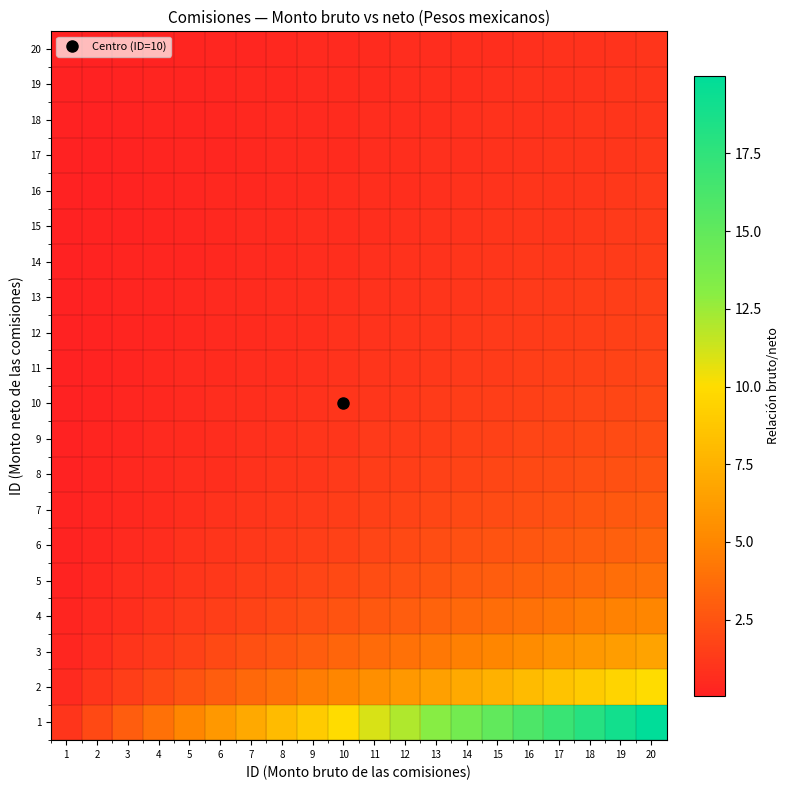

Reading left to right, extract all data points from this chart.

1: 1=1.0	2=2.0	3=3.0	4=4.0	5=5.0	6=6.0	7=7.0	8=8.0	9=9.0	10=10.0	11=11.0	12=12.0	13=13.0	14=14.0	15=15.0	16=16.0	17=17.0	18=18.0	19=19.0	20=20.0
2: 1=0.5	2=1.0	3=1.5	4=2.0	5=2.5	6=3.0	7=3.5	8=4.0	9=4.5	10=5.0	11=5.5	12=6.0	13=6.5	14=7.0	15=7.5	16=8.0	17=8.5	18=9.0	19=9.5	20=10.0
3: 1=0.3	2=0.7	3=1.0	4=1.3	5=1.7	6=2.0	7=2.3	8=2.7	9=3.0	10=3.3	11=3.7	12=4.0	13=4.3	14=4.7	15=5.0	16=5.3	17=5.7	18=6.0	19=6.3	20=6.7
4: 1=0.2	2=0.5	3=0.7	4=1.0	5=1.2	6=1.5	7=1.7	8=2.0	9=2.2	10=2.5	11=2.7	12=3.0	13=3.2	14=3.5	15=3.7	16=4.0	17=4.2	18=4.5	19=4.7	20=5.0
5: 1=0.2	2=0.4	3=0.6	4=0.8	5=1.0	6=1.2	7=1.4	8=1.6	9=1.8	10=2.0	11=2.2	12=2.4	13=2.6	14=2.8	15=3.0	16=3.2	17=3.4	18=3.6	19=3.8	20=4.0
6: 1=0.2	2=0.3	3=0.5	4=0.7	5=0.8	6=1.0	7=1.2	8=1.3	9=1.5	10=1.7	11=1.8	12=2.0	13=2.2	14=2.3	15=2.5	16=2.7	17=2.8	18=3.0	19=3.2	20=3.3
7: 1=0.1	2=0.3	3=0.4	4=0.6	5=0.7	6=0.9	7=1.0	8=1.1	9=1.3	10=1.4	11=1.6	12=1.7	13=1.9	14=2.0	15=2.1	16=2.3	17=2.4	18=2.6	19=2.7	20=2.9
8: 1=0.1	2=0.2	3=0.4	4=0.5	5=0.6	6=0.7	7=0.9	8=1.0	9=1.1	10=1.2	11=1.4	12=1.5	13=1.6	14=1.7	15=1.9	16=2.0	17=2.1	18=2.2	19=2.4	20=2.5
9: 1=0.1	2=0.2	3=0.3	4=0.4	5=0.6	6=0.7	7=0.8	8=0.9	9=1.0	10=1.1	11=1.2	12=1.3	13=1.4	14=1.6	15=1.7	16=1.8	17=1.9	18=2.0	19=2.1	20=2.2
10: 1=0.1	2=0.2	3=0.3	4=0.4	5=0.5	6=0.6	7=0.7	8=0.8	9=0.9	10=1.0	11=1.1	12=1.2	13=1.3	14=1.4	15=1.5	16=1.6	17=1.7	18=1.8	19=1.9	20=2.0
11: 1=0.1	2=0.2	3=0.3	4=0.4	5=0.5	6=0.5	7=0.6	8=0.7	9=0.8	10=0.9	11=1.0	12=1.1	13=1.2	14=1.3	15=1.4	16=1.5	17=1.5	18=1.6	19=1.7	20=1.8
12: 1=0.1	2=0.2	3=0.2	4=0.3	5=0.4	6=0.5	7=0.6	8=0.7	9=0.7	10=0.8	11=0.9	12=1.0	13=1.1	14=1.2	15=1.2	16=1.3	17=1.4	18=1.5	19=1.6	20=1.7
13: 1=0.1	2=0.2	3=0.2	4=0.3	5=0.4	6=0.5	7=0.5	8=0.6	9=0.7	10=0.8	11=0.8	12=0.9	13=1.0	14=1.1	15=1.2	16=1.2	17=1.3	18=1.4	19=1.5	20=1.5
14: 1=0.1	2=0.1	3=0.2	4=0.3	5=0.4	6=0.4	7=0.5	8=0.6	9=0.6	10=0.7	11=0.8	12=0.9	13=0.9	14=1.0	15=1.1	16=1.1	17=1.2	18=1.3	19=1.4	20=1.4
15: 1=0.1	2=0.1	3=0.2	4=0.3	5=0.3	6=0.4	7=0.5	8=0.5	9=0.6	10=0.7	11=0.7	12=0.8	13=0.9	14=0.9	15=1.0	16=1.1	17=1.1	18=1.2	19=1.3	20=1.3
16: 1=0.1	2=0.1	3=0.2	4=0.2	5=0.3	6=0.4	7=0.4	8=0.5	9=0.6	10=0.6	11=0.7	12=0.7	13=0.8	14=0.9	15=0.9	16=1.0	17=1.1	18=1.1	19=1.2	20=1.2
17: 1=0.1	2=0.1	3=0.2	4=0.2	5=0.3	6=0.4	7=0.4	8=0.5	9=0.5	10=0.6	11=0.6	12=0.7	13=0.8	14=0.8	15=0.9	16=0.9	17=1.0	18=1.1	19=1.1	20=1.2
18: 1=0.1	2=0.1	3=0.2	4=0.2	5=0.3	6=0.3	7=0.4	8=0.4	9=0.5	10=0.6	11=0.6	12=0.7	13=0.7	14=0.8	15=0.8	16=0.9	17=0.9	18=1.0	19=1.1	20=1.1
19: 1=0.1	2=0.1	3=0.2	4=0.2	5=0.3	6=0.3	7=0.4	8=0.4	9=0.5	10=0.5	11=0.6	12=0.6	13=0.7	14=0.7	15=0.8	16=0.8	17=0.9	18=0.9	19=1.0	20=1.1
20: 1=0.0	2=0.1	3=0.1	4=0.2	5=0.2	6=0.3	7=0.3	8=0.4	9=0.4	10=0.5	11=0.5	12=0.6	13=0.6	14=0.7	15=0.7	16=0.8	17=0.8	18=0.9	19=0.9	20=1.0